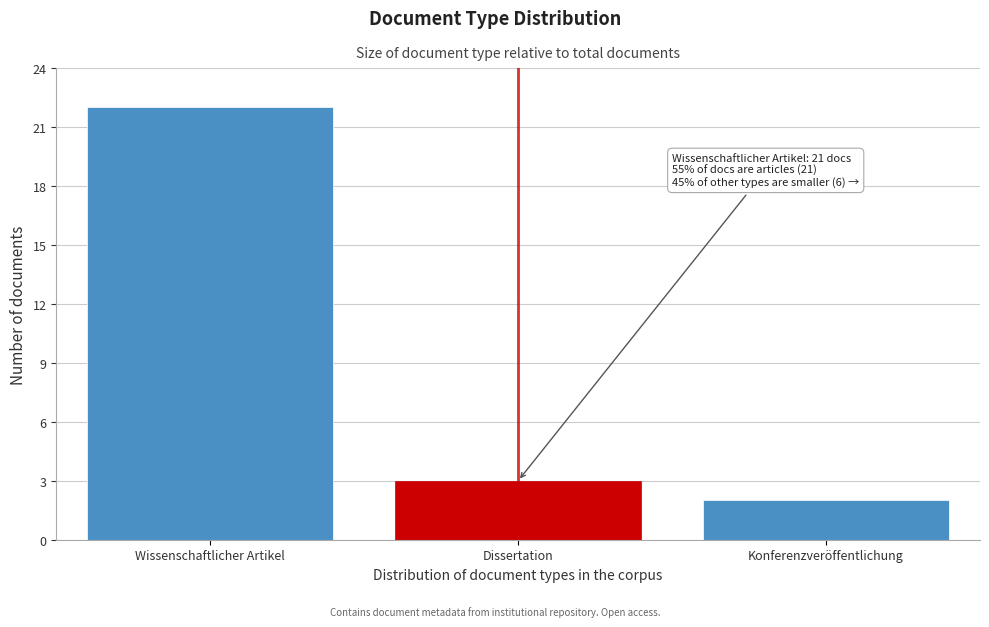

Reading right to left, transcribe all the data shown in this chart.

Konferenzveröffentlichung=2	Dissertation=3	Wissenschaftlicher Artikel=22